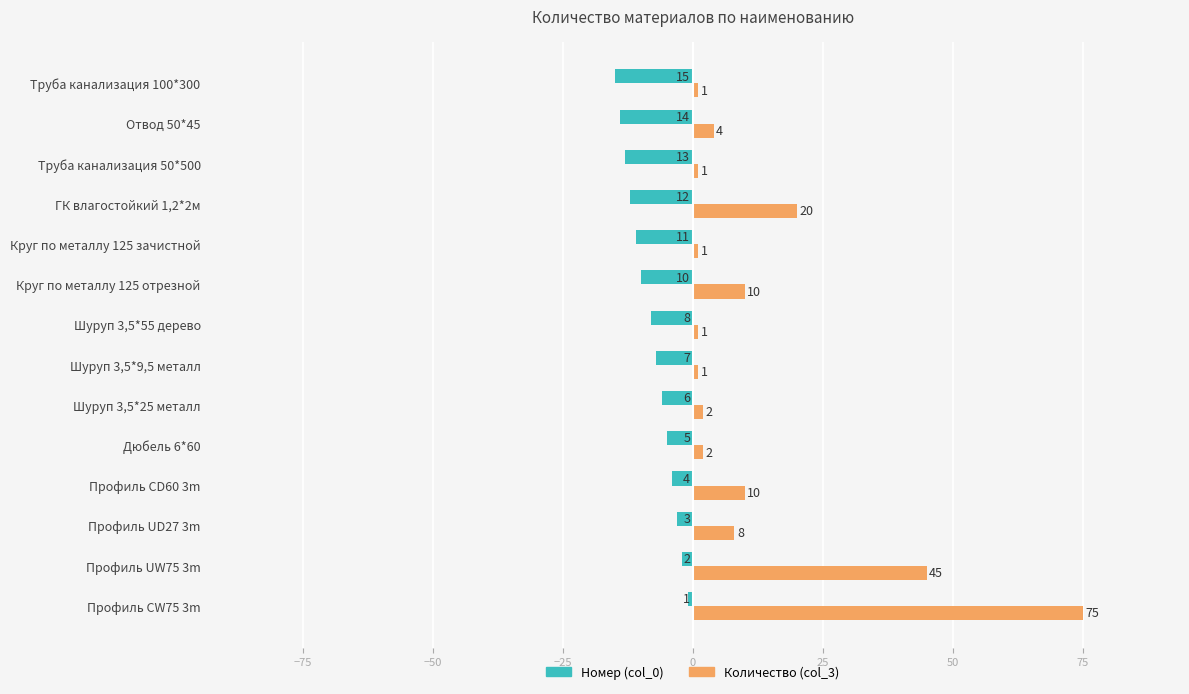

What is the sum of all Количество (col_3) values?

181